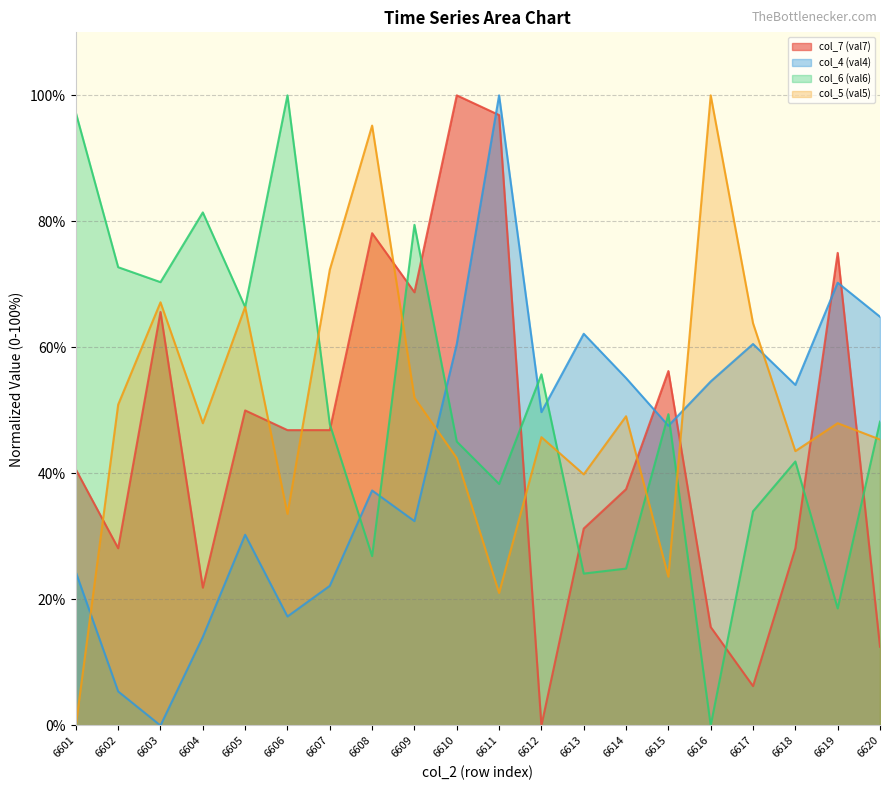

Reading left to right, what are all the values shown in this chart?

col_4 (val4): 6601=24.3	6602=5.4	6603=0.0	6604=14.1	6605=30.3	6606=17.3	6607=22.2	6608=37.3	6609=32.4	6610=60.5	6611=100.0	6612=49.7	6613=62.2	6614=55.1	6615=47.6	6616=54.6	6617=60.5	6618=54.1	6619=70.3	6620=64.9
col_5 (val5): 6601=0.0	6602=50.9	6603=67.2	6604=48.0	6605=66.4	6606=33.6	6607=72.3	6608=95.2	6609=52.0	6610=42.4	6611=21.0	6612=45.8	6613=39.9	6614=49.1	6615=23.6	6616=100.0	6617=63.8	6618=43.5	6619=48.0	6620=45.4
col_6 (val6): 6601=97.2	6602=72.7	6603=70.4	6604=81.4	6605=66.4	6606=100.0	6607=47.8	6608=26.9	6609=79.4	6610=45.1	6611=38.3	6612=55.7	6613=24.1	6614=24.9	6615=49.4	6616=0.0	6617=34.0	6618=41.9	6619=18.6	6620=48.2
col_7 (val7): 6601=40.6	6602=28.1	6603=65.6	6604=21.9	6605=50.0	6606=46.9	6607=46.9	6608=78.1	6609=68.8	6610=100.0	6611=96.9	6612=0.0	6613=31.2	6614=37.5	6615=56.2	6616=15.6	6617=6.2	6618=28.1	6619=75.0	6620=12.5